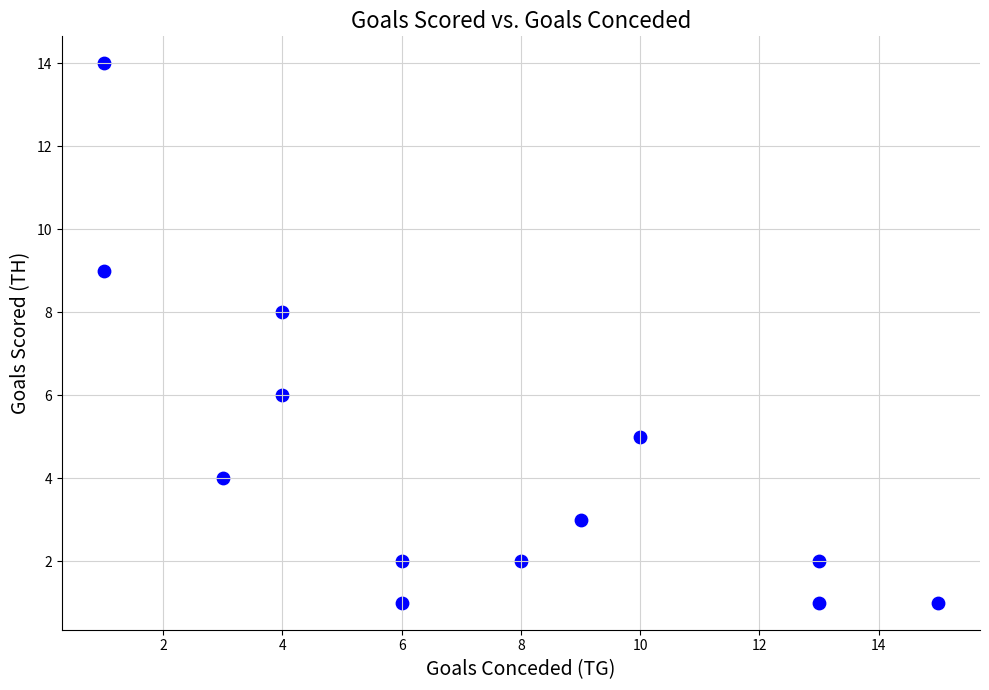

What is the range of Y values (max minus min)?

13